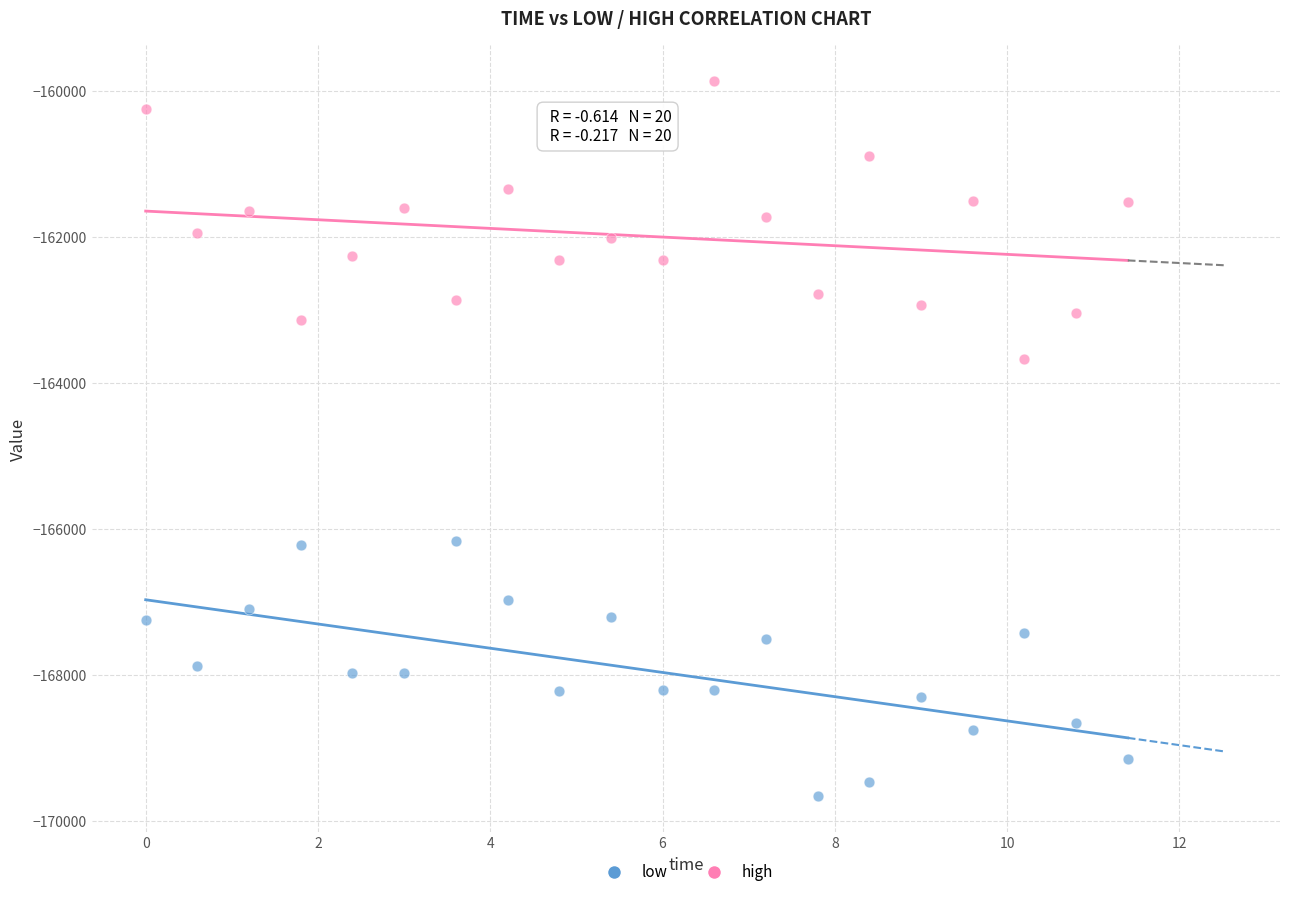

Across all data points, what is the range of X values (max minus min)?

11.4